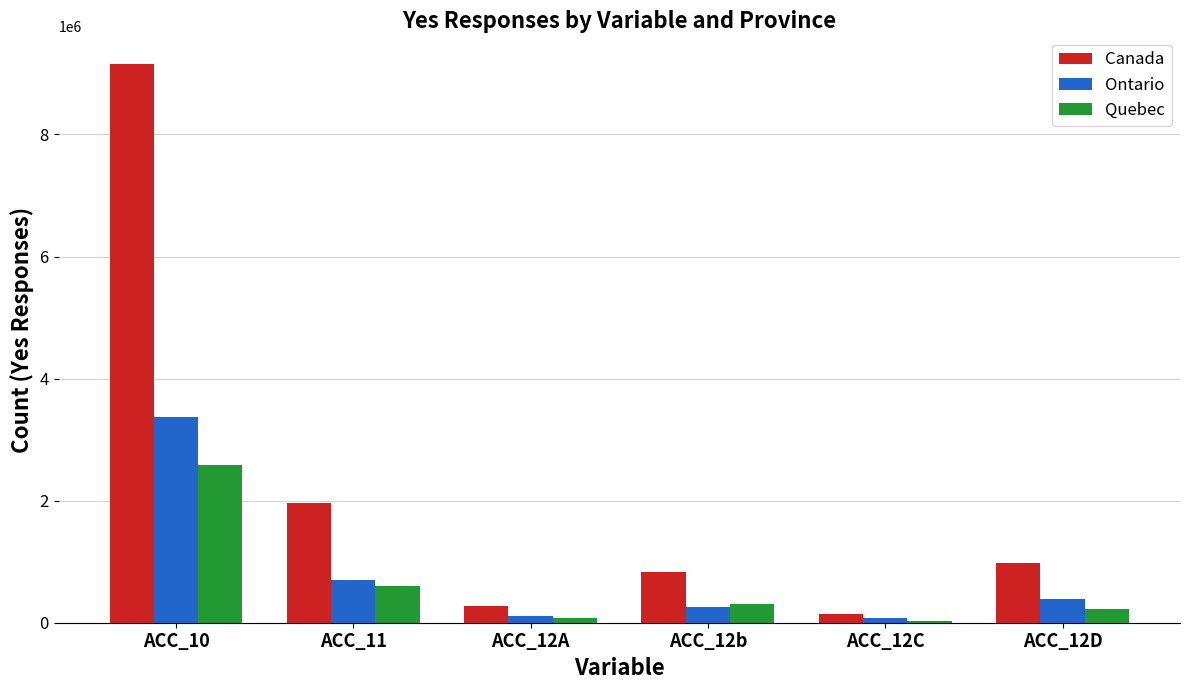

Which series has the largest total across all categories?

Canada